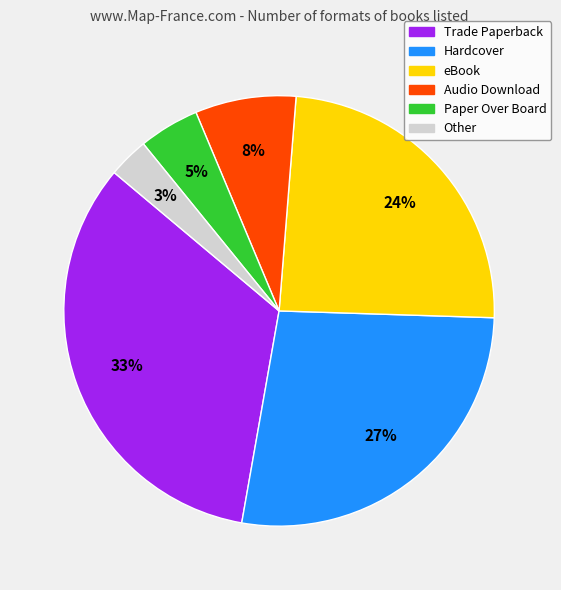

Combined, do eBook and Paper Over Board account for over 50%?

No